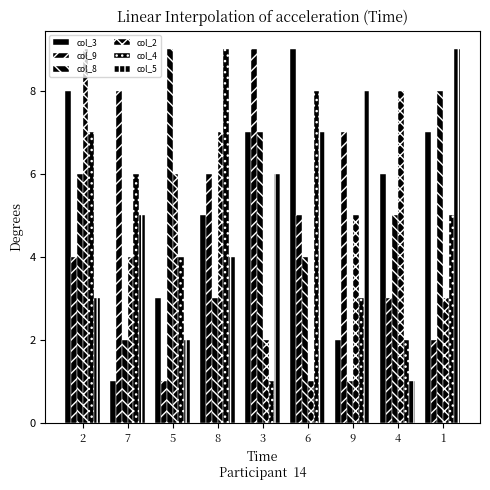

Which series changed the most between 7 and 3?

col_3